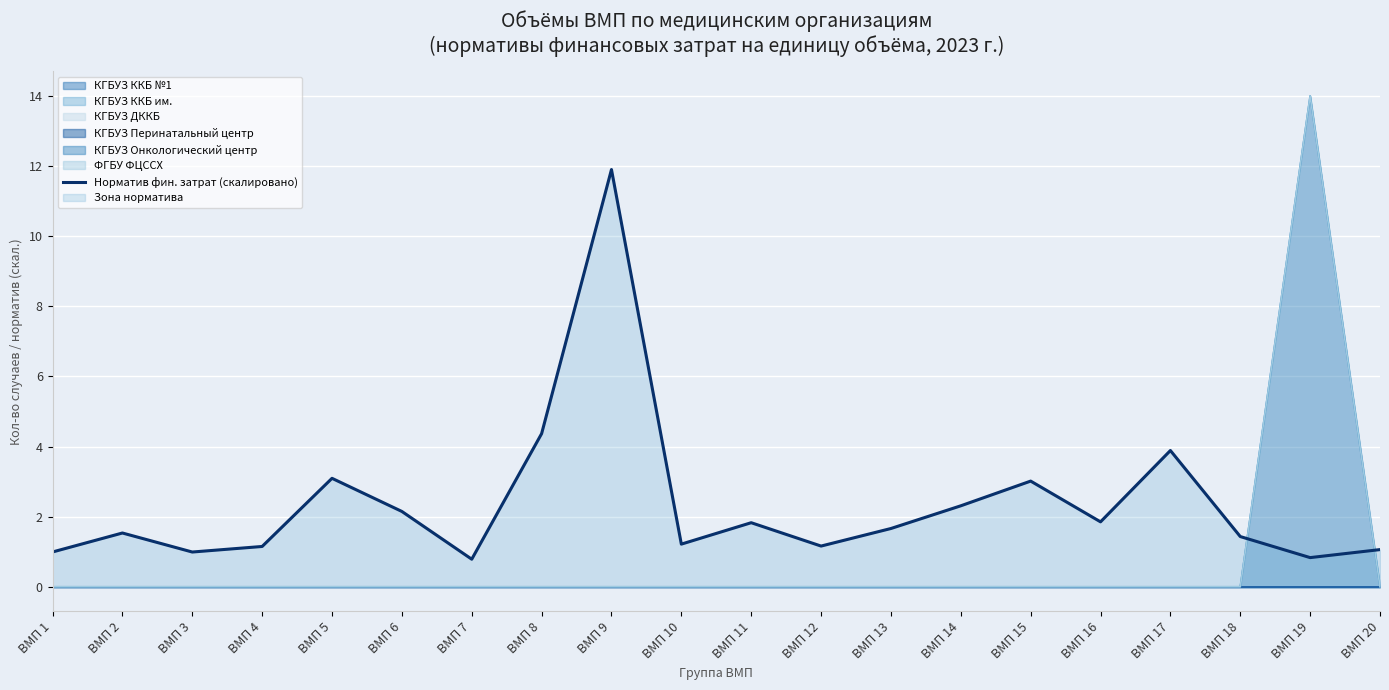

What is the sum of all values?

47.2